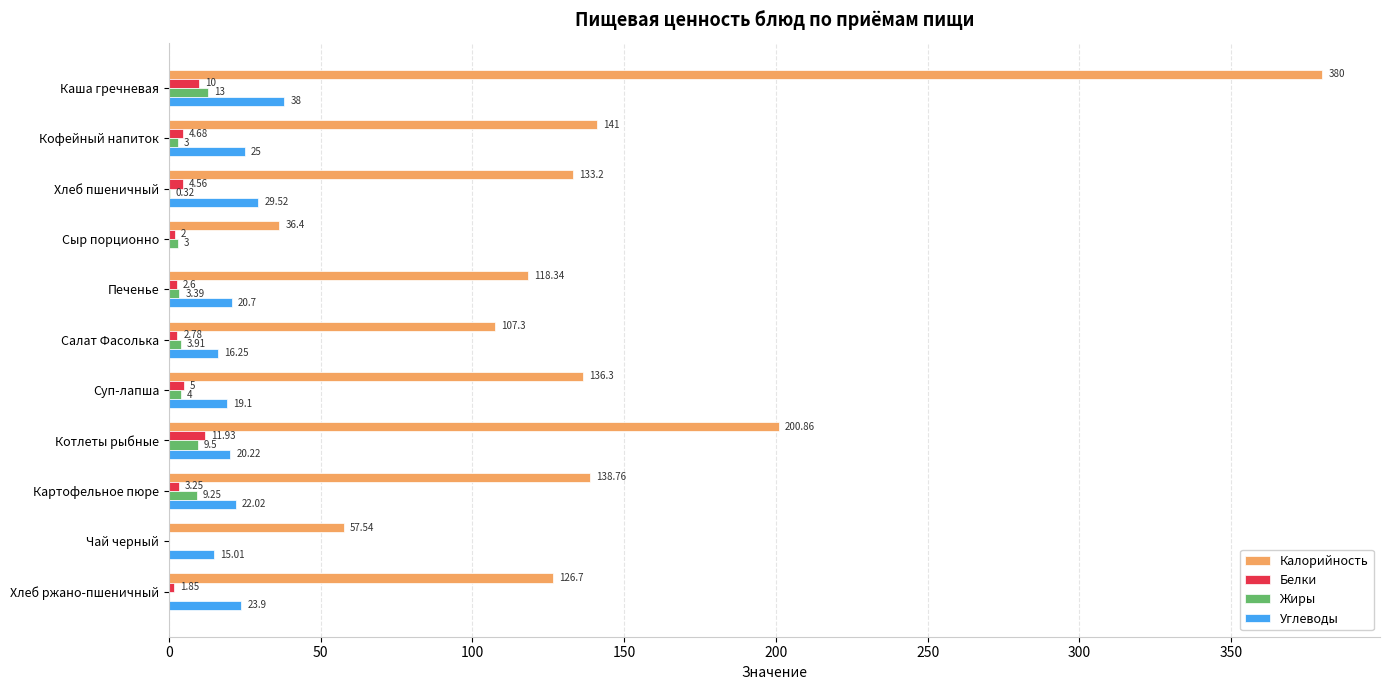

Is the value of Жиры at Чай черный greater than the value of Белки at Хлеб ржано-пшеничный?

No